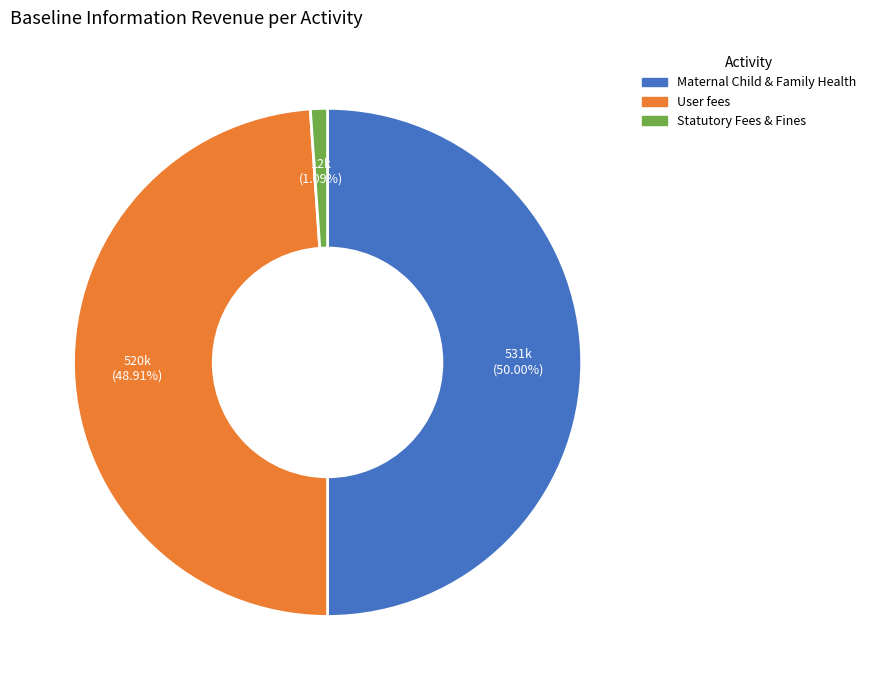

How many slices are in this pie chart?

3